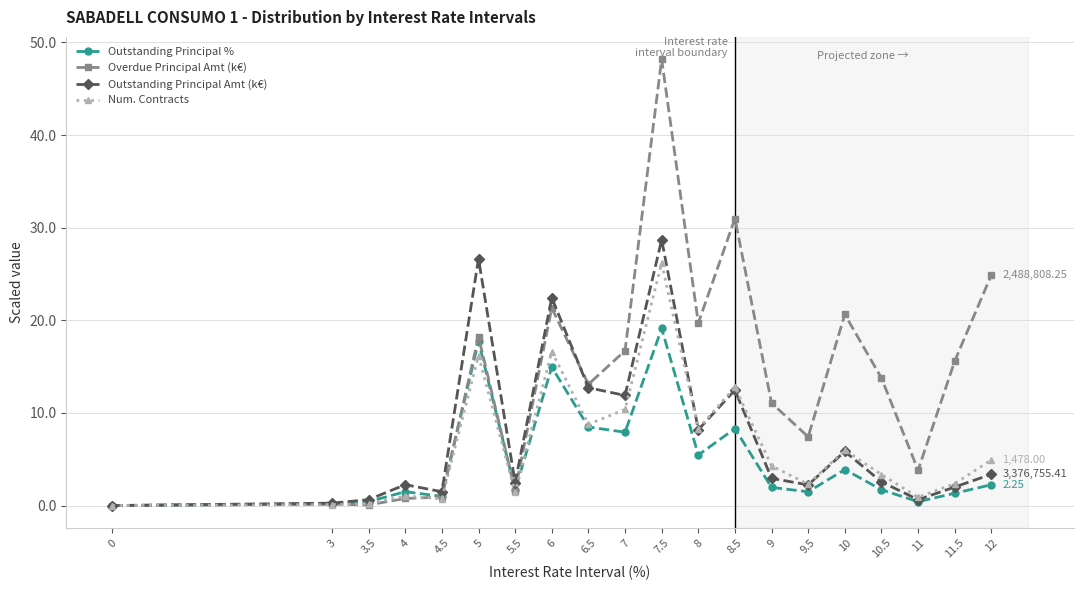

What position from the left is 6?

8